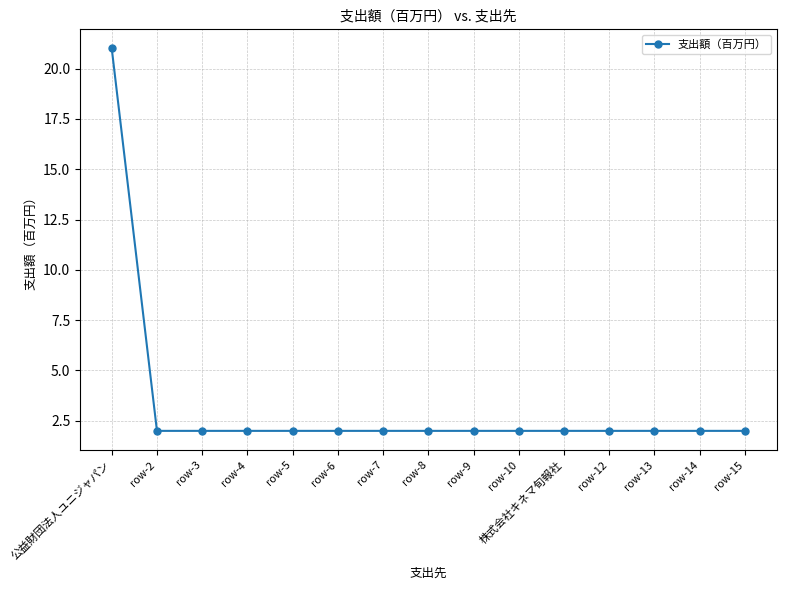

What is the label of the 3rd point from the left?

row-3